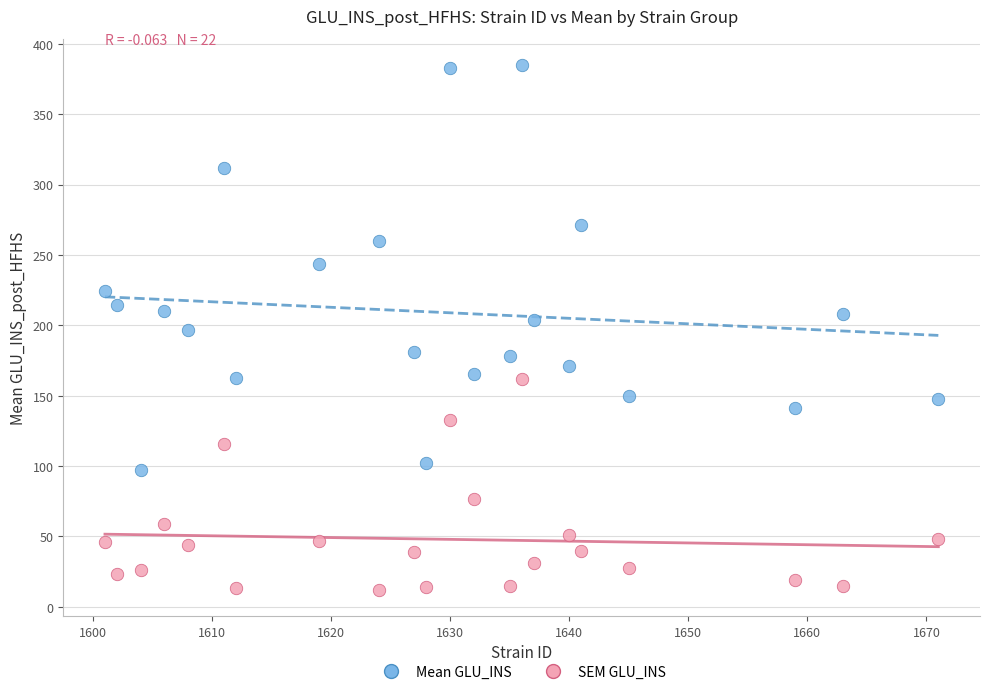

What is the X range (max minus min) for the scatter plot?

70.0